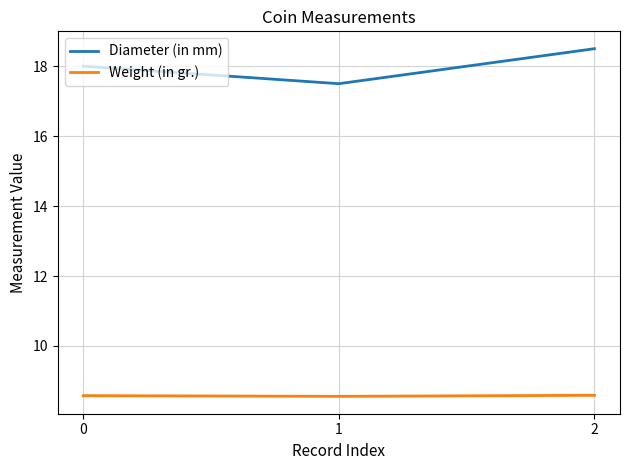

The Diameter (in mm) series shows 33.1 at 2. True or false?

False